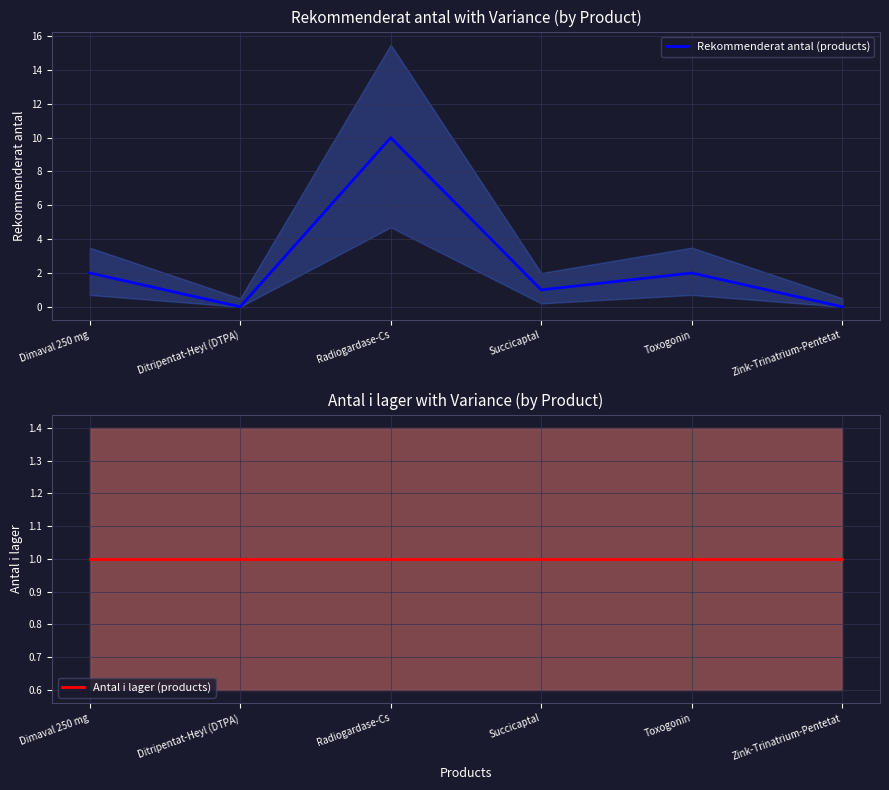

Reading left to right, what are all the values shown in this chart?

Rekommenderat antal (products): 2	0	10	1	2	0
Antal i lager (products): 1	1	1	1	1	1